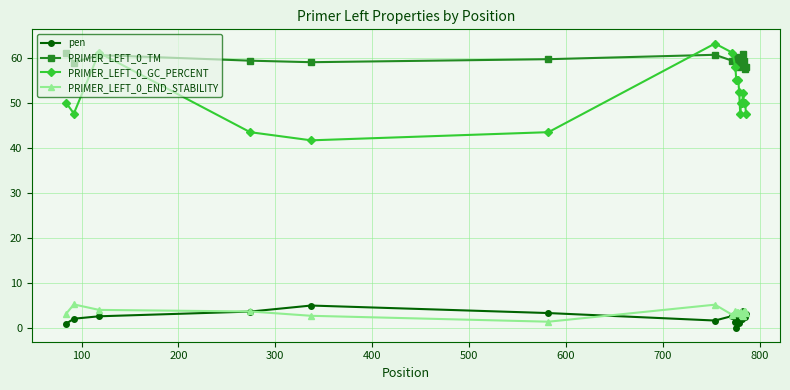

Which series has the widest spread of values?

PRIMER_LEFT_0_GC_PERCENT